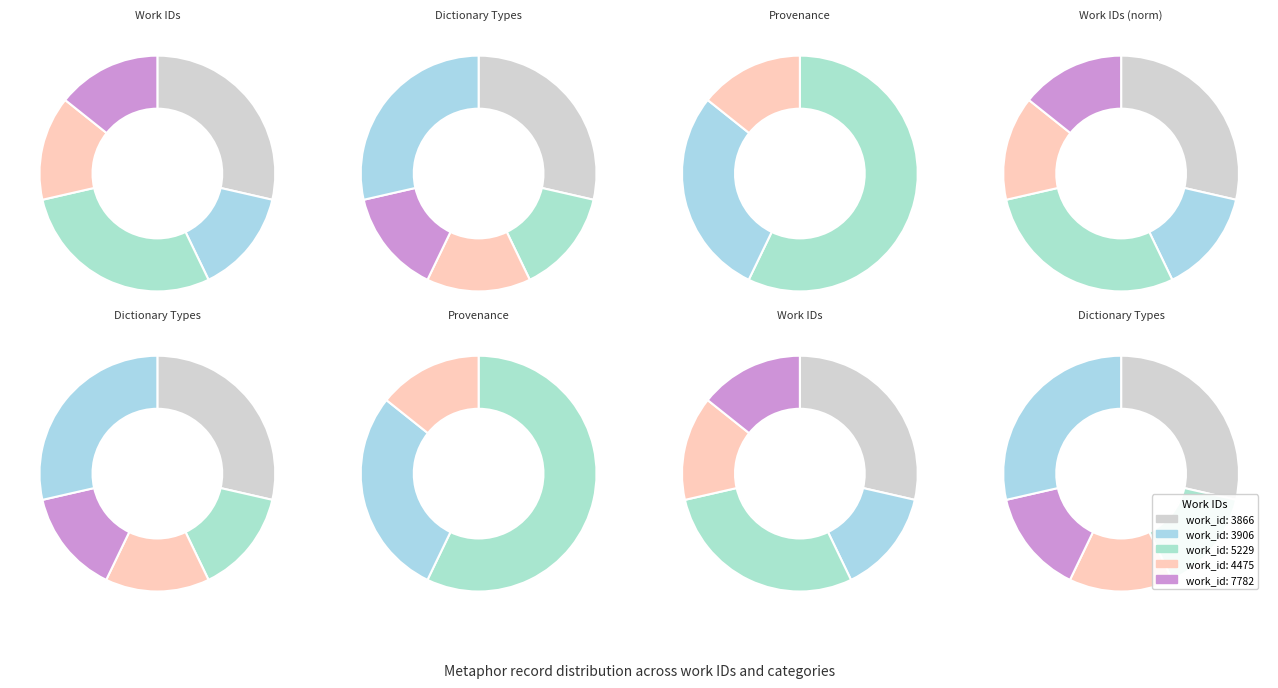

Is it true that 23328 is 36% of the pie?

False